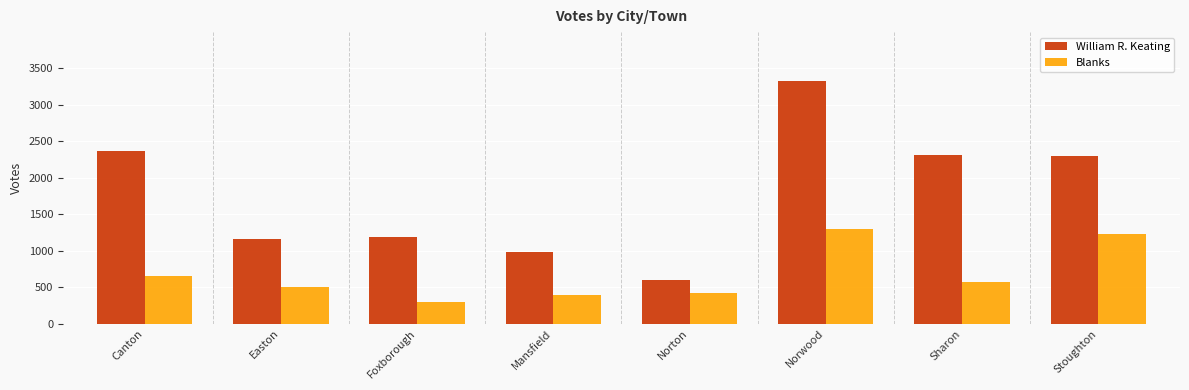

Rank the series by their maximum value, from highest to lowest.

William R. Keating, Blanks